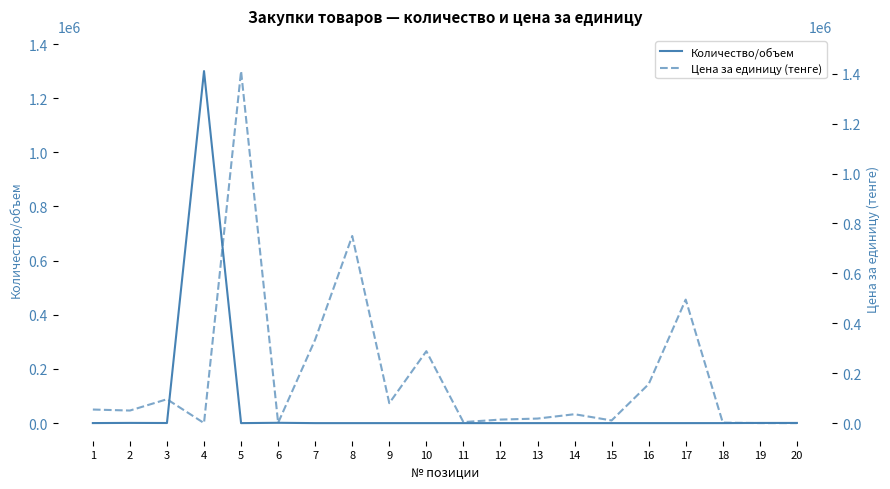

Which series has the largest total across all categories?

Цена за единицу (тенге)